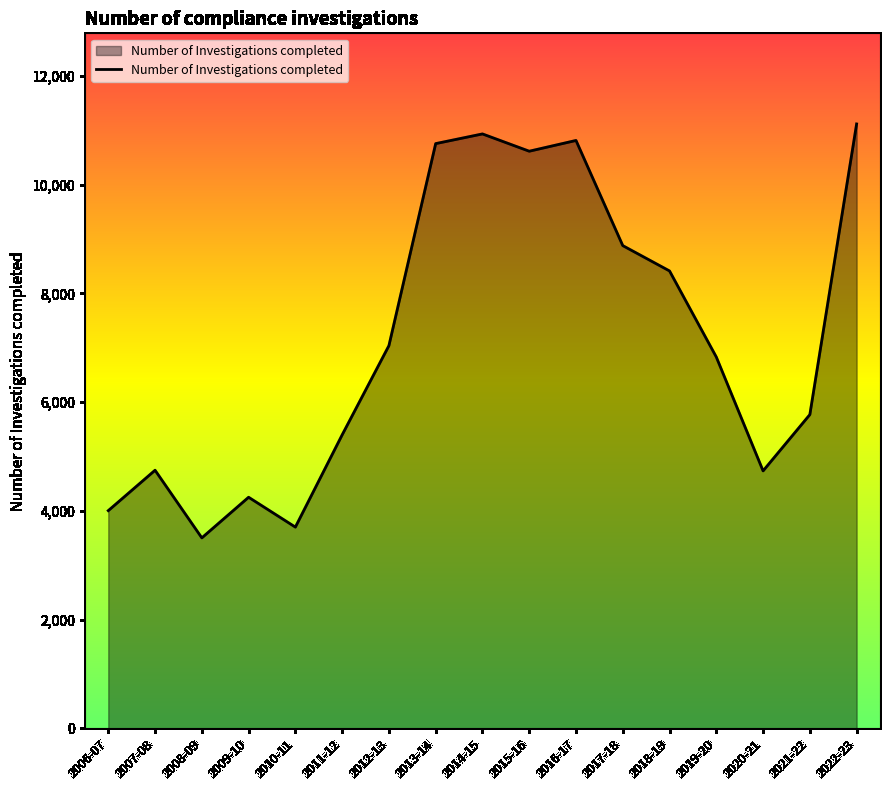

The value at 2013-14 is 10753. True or false?

True